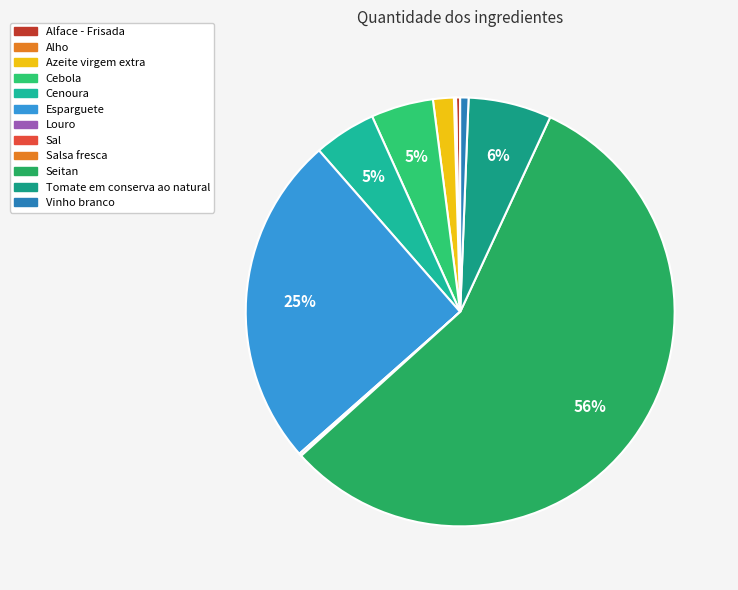

Does Cebola account for over 50% of the chart?

No